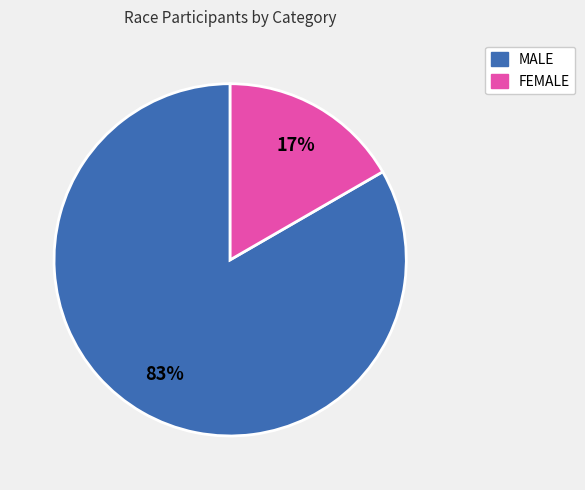

To the nearest percent, what portion does FEMALE represent?

17%